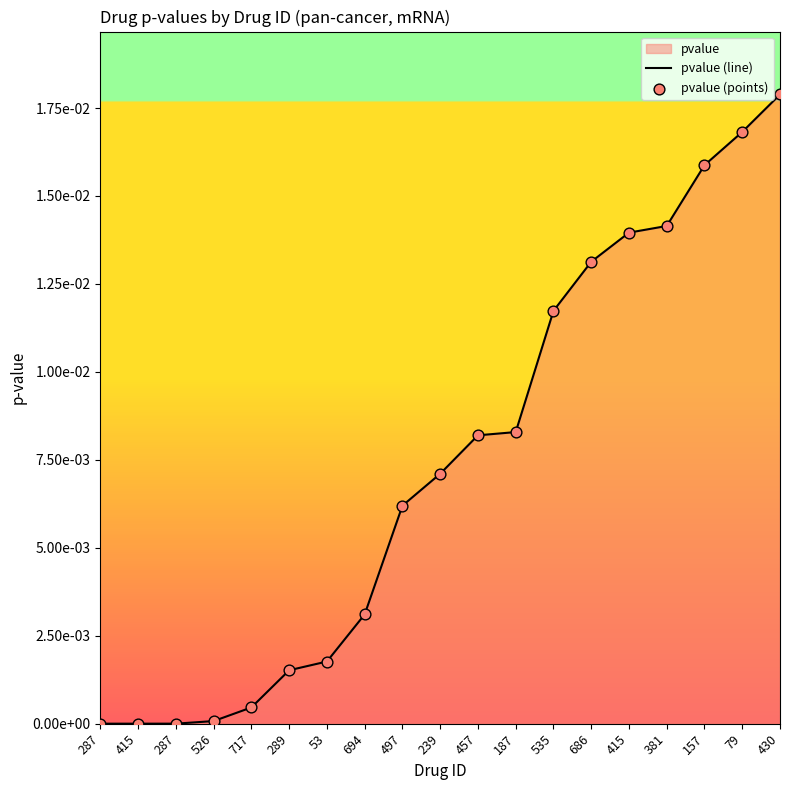

Which series reaches the minimum Y coordinate?

pvalue (line)